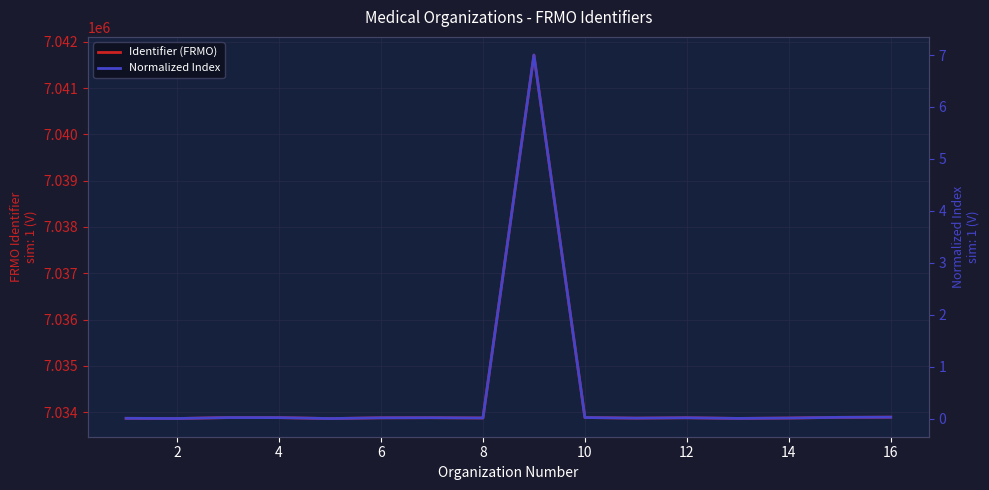

How many data points in Normalized Index are above 0?

15